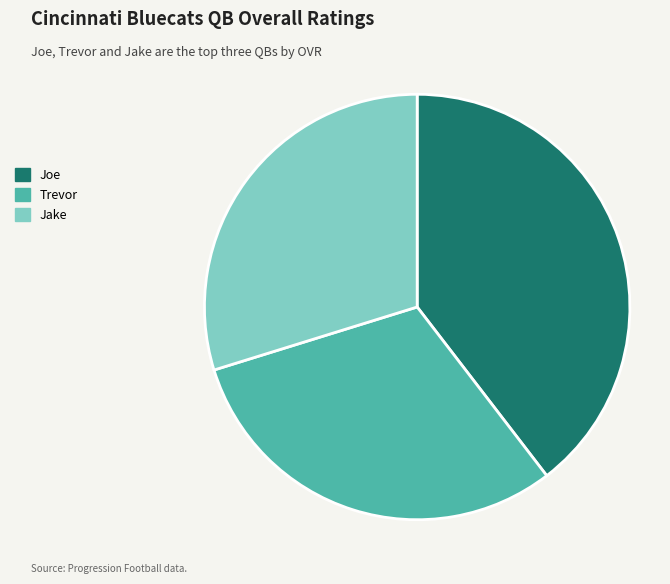

How many segments does this pie chart have?

3